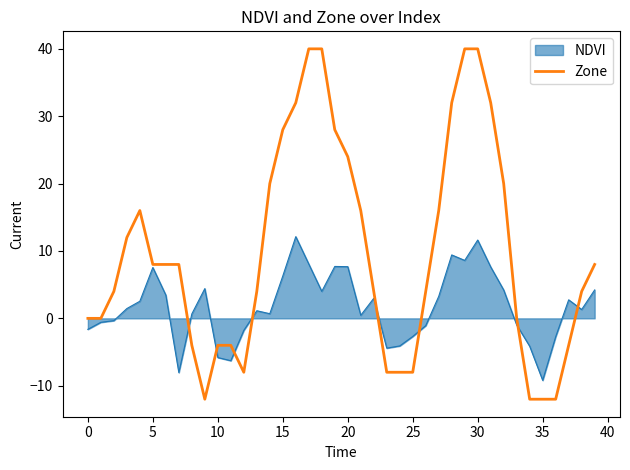

What is the smallest value displayed?

-12.0